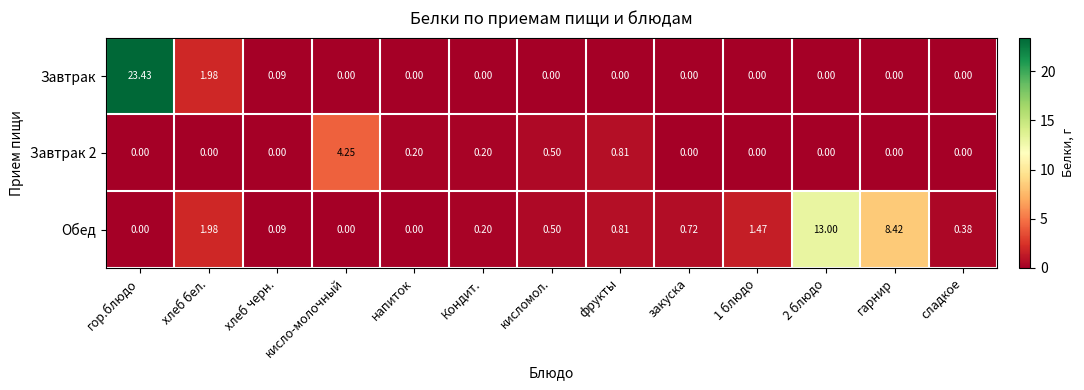

At which label does Завтрак 2 reach its peak?

кисло-молочный